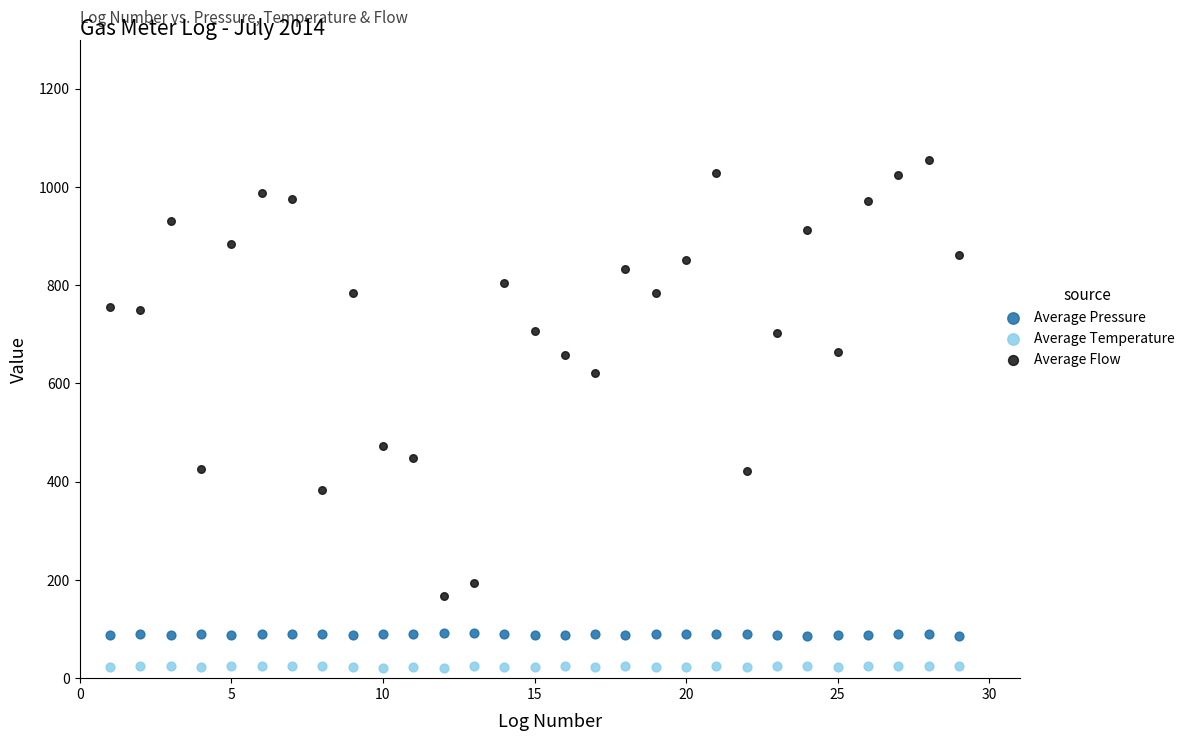

Across all data points, what is the range of Y values (max minus min)?

1034.0